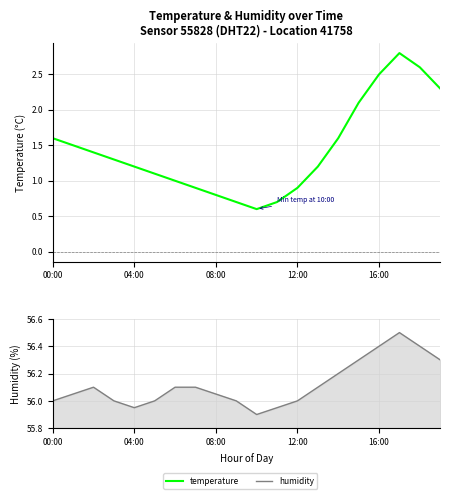

True or false: humidity has a value of 56.0 at 11.

True